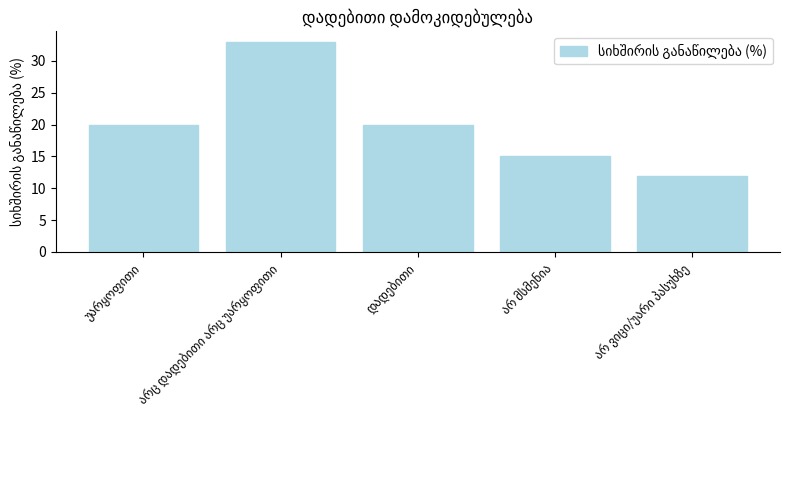

What is the average value?

20